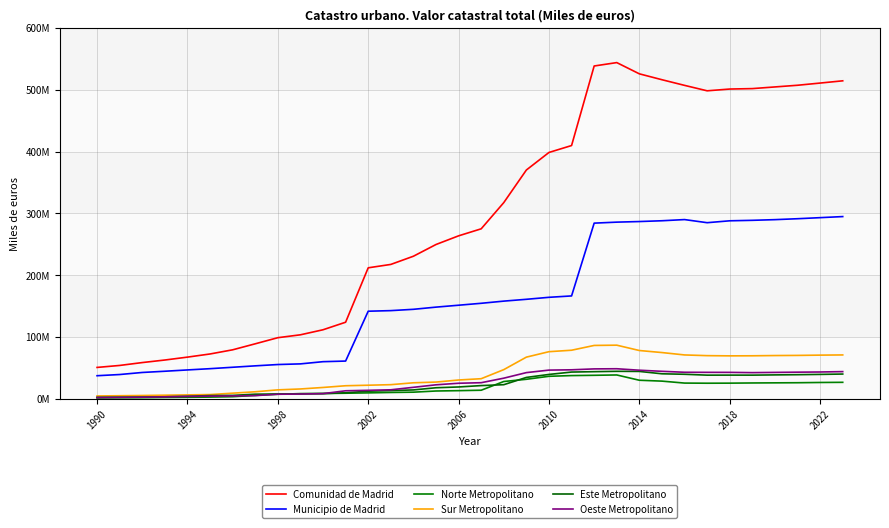

True or false: Sur Metropolitano and Comunidad de Madrid intersect in this chart.

False